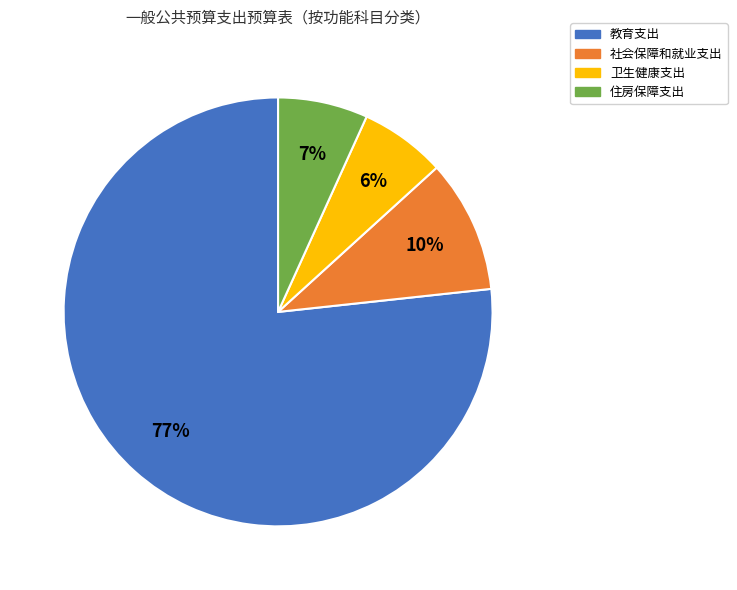

Which category has the biggest portion of the pie?

教育支出